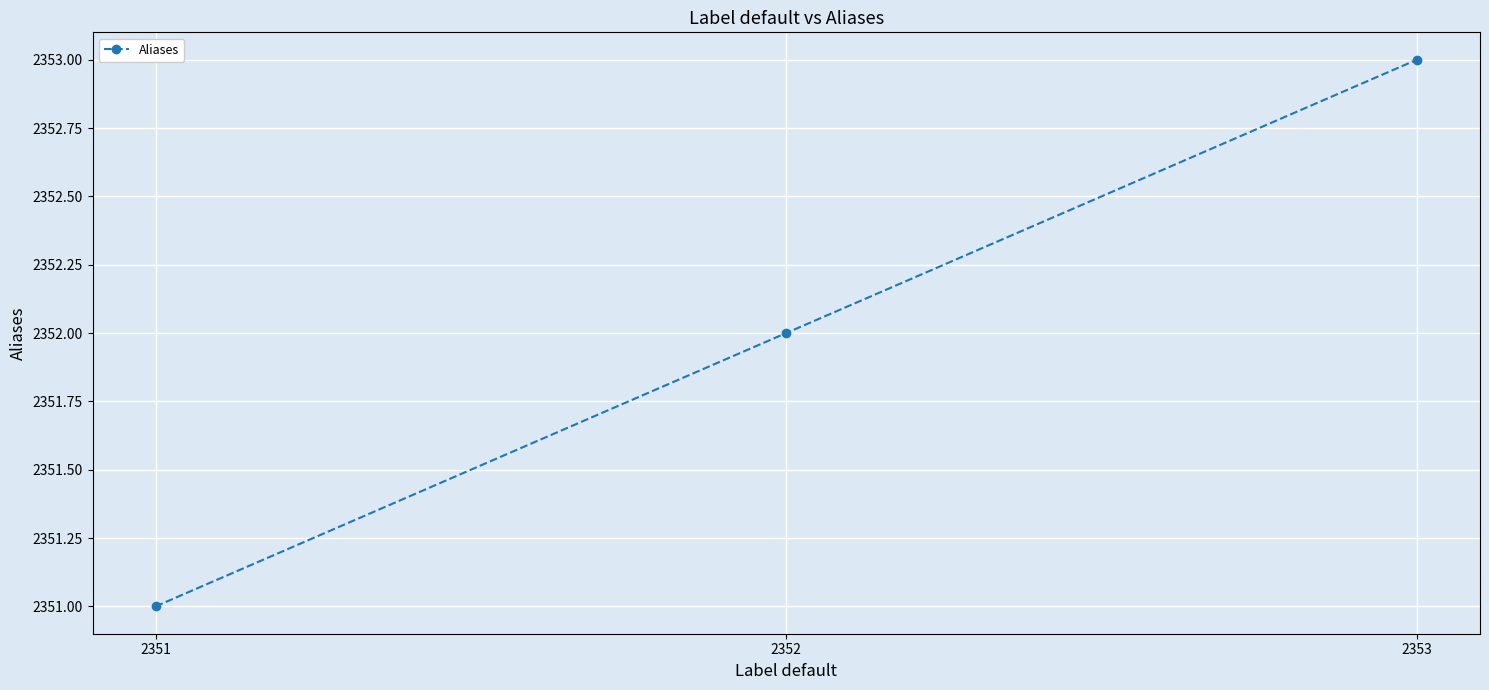

How many data points are less than 2352?

1